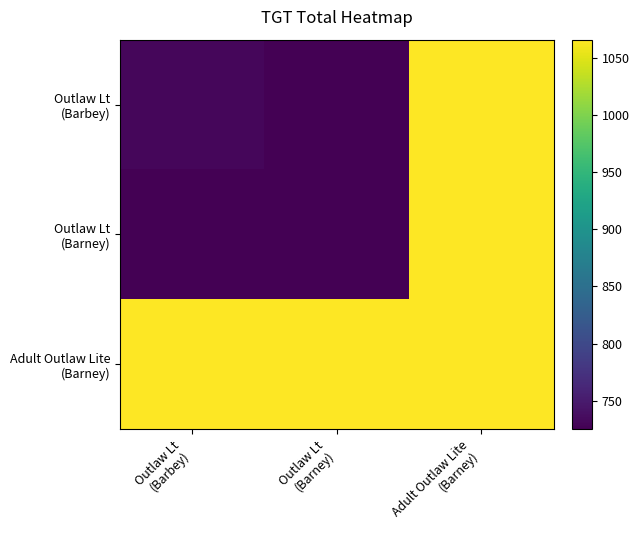

Which has a higher value, Adult Outlaw Lite
(Barney) or Outlaw Lt
(Barbey)?

Adult Outlaw Lite
(Barney)